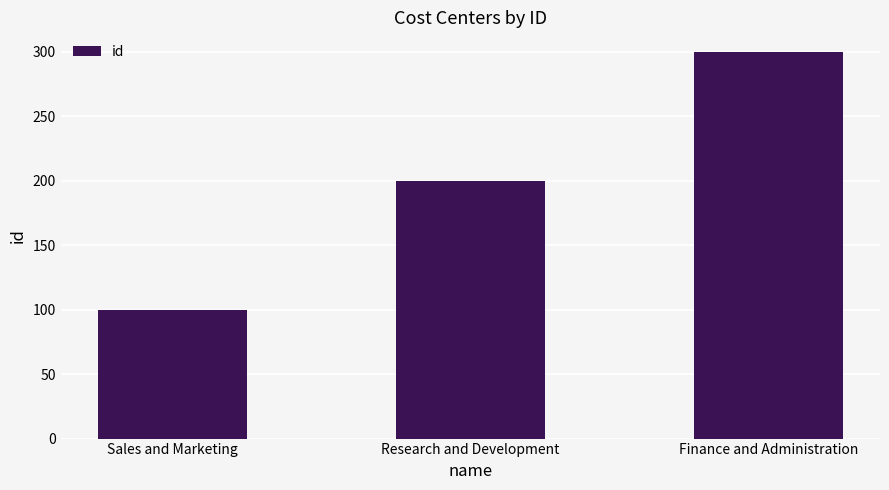

Where is the data nearest to the value 200?

Research and Development